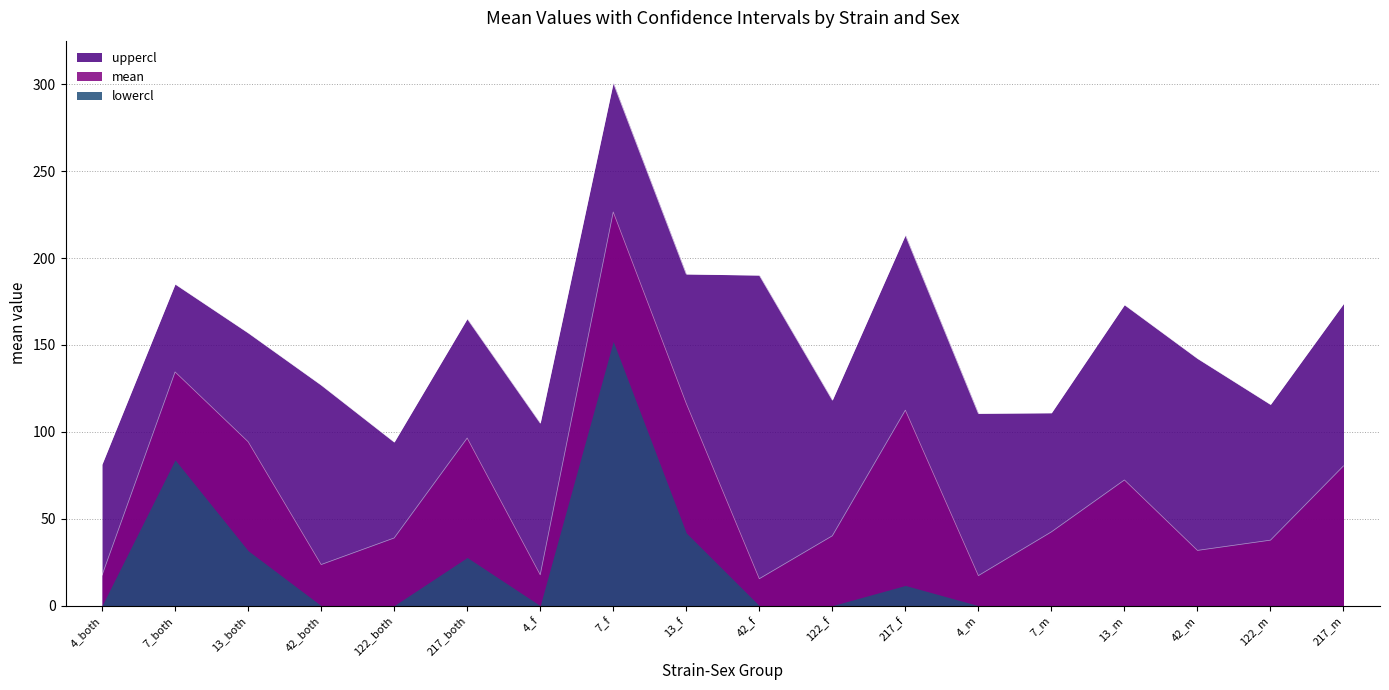

Is the value of uppercl at 217_f greater than the value of mean at 4_both?

Yes